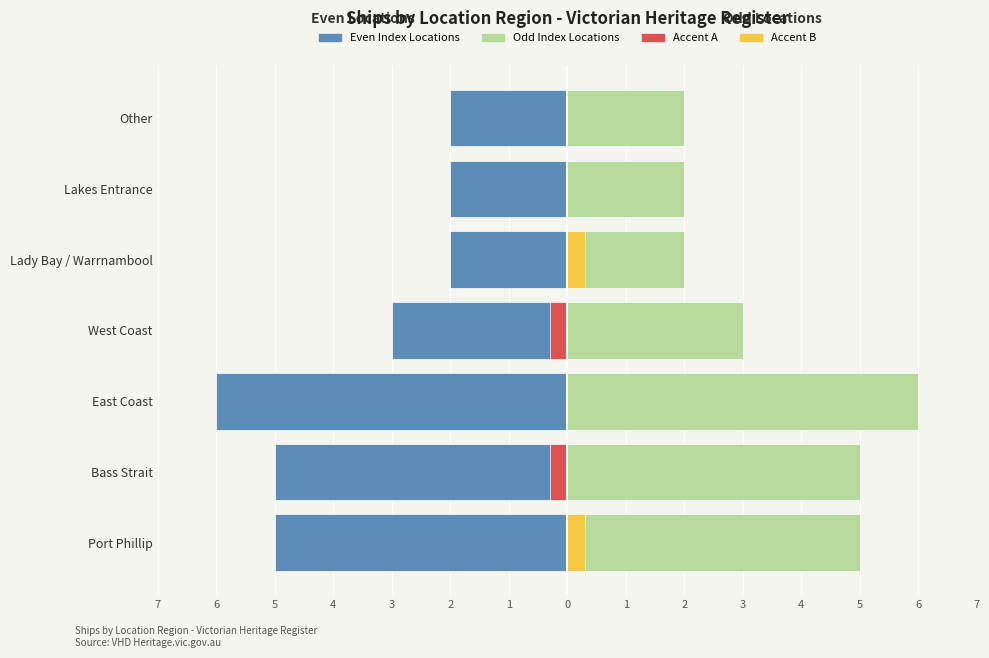

Count the number of data series in this chart.

4